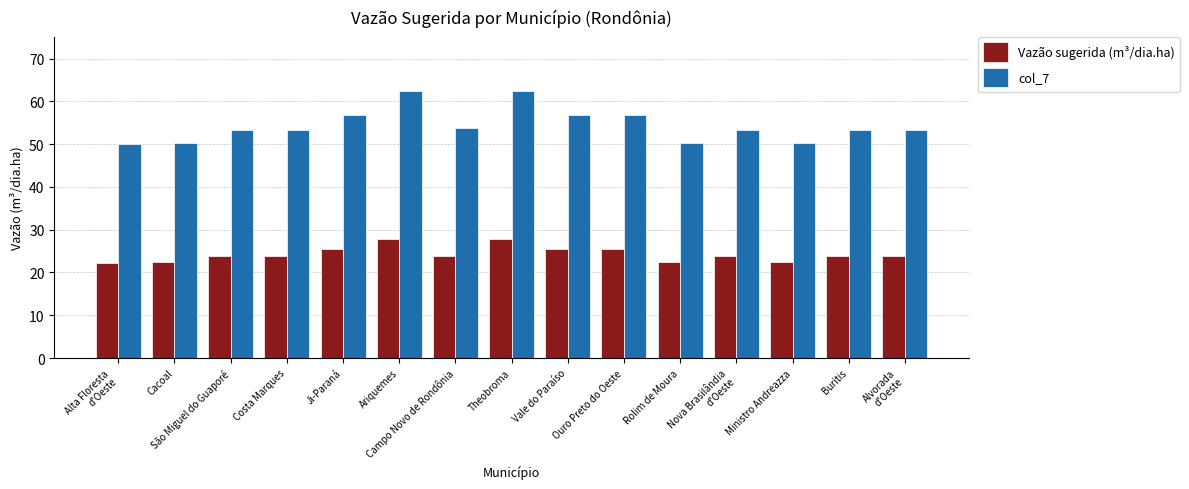

What are all the series names shown in the legend?

Vazão sugerida (m³/dia.ha), col_7